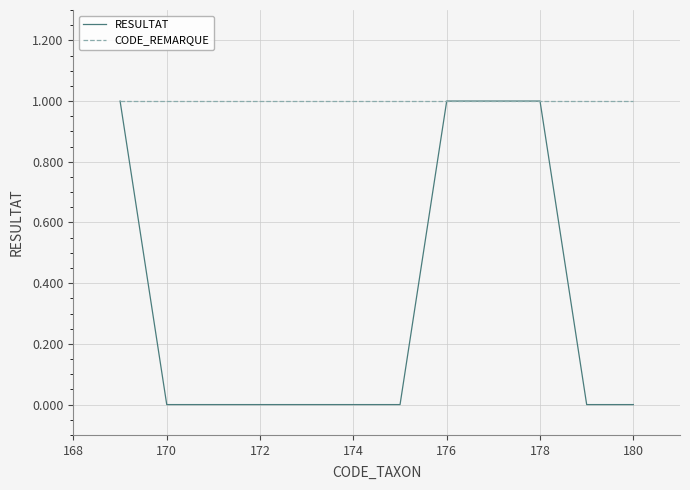

Which series has the largest total across all categories?

CODE_REMARQUE